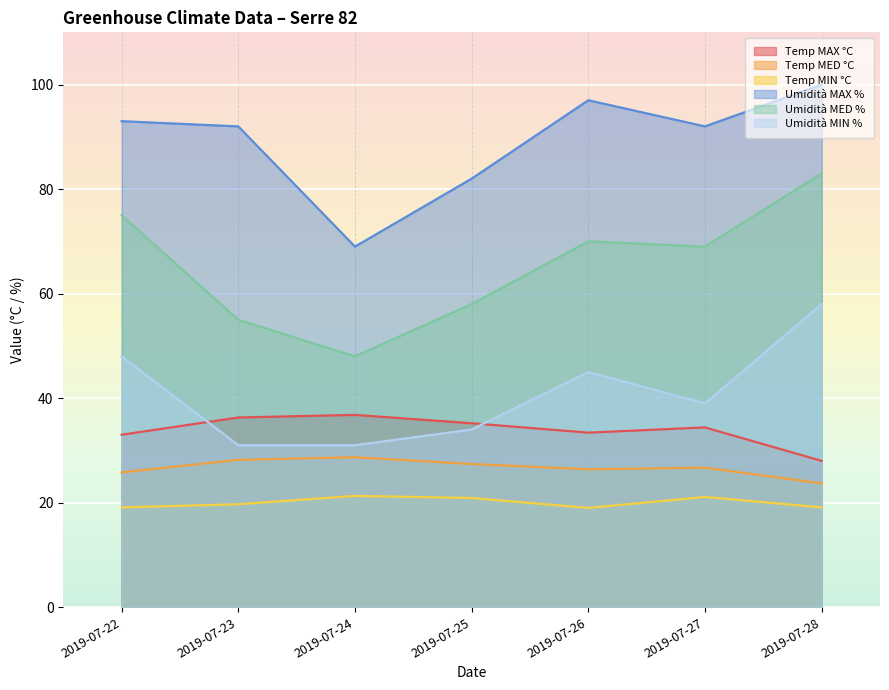

True or false: Temp MED °C and Temp MIN °C intersect in this chart.

False